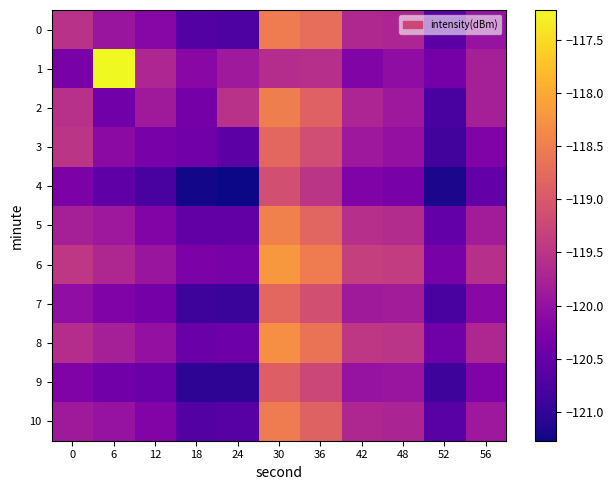

Which series has the largest range (max minus min)?

1